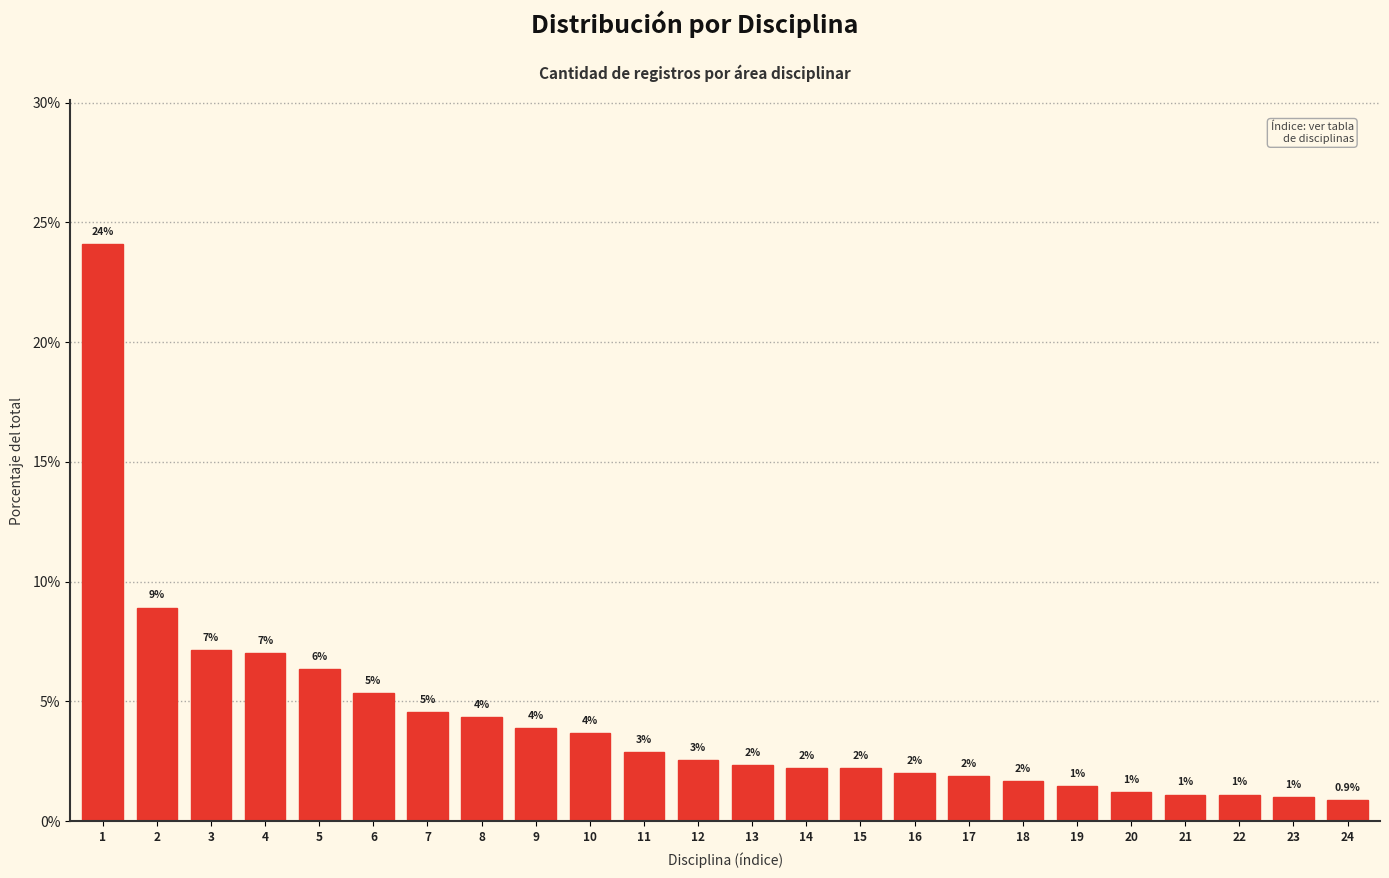

True or false: the data shows 2.6 at 18.

False